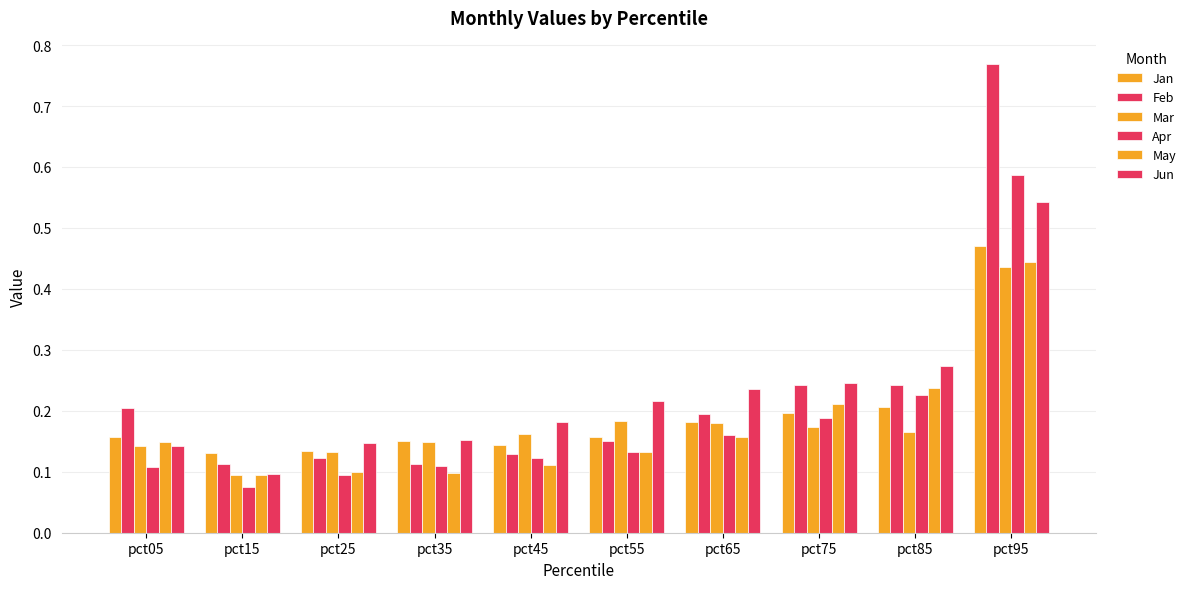

List the series in order of their peak value, lowest first.

Mar, May, Jan, Jun, Apr, Feb